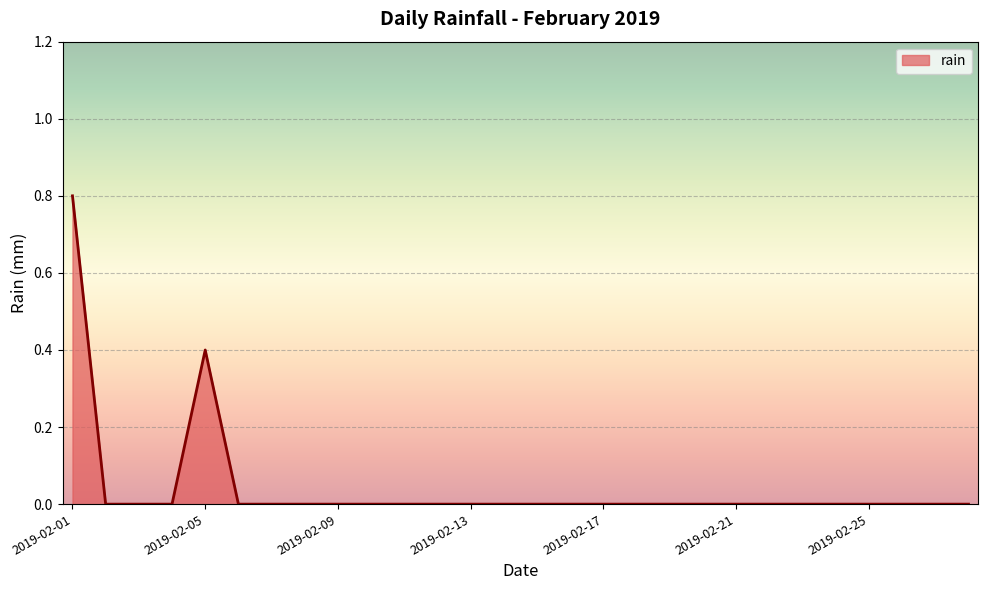

Is this an area chart (filled region under the line)?

Yes